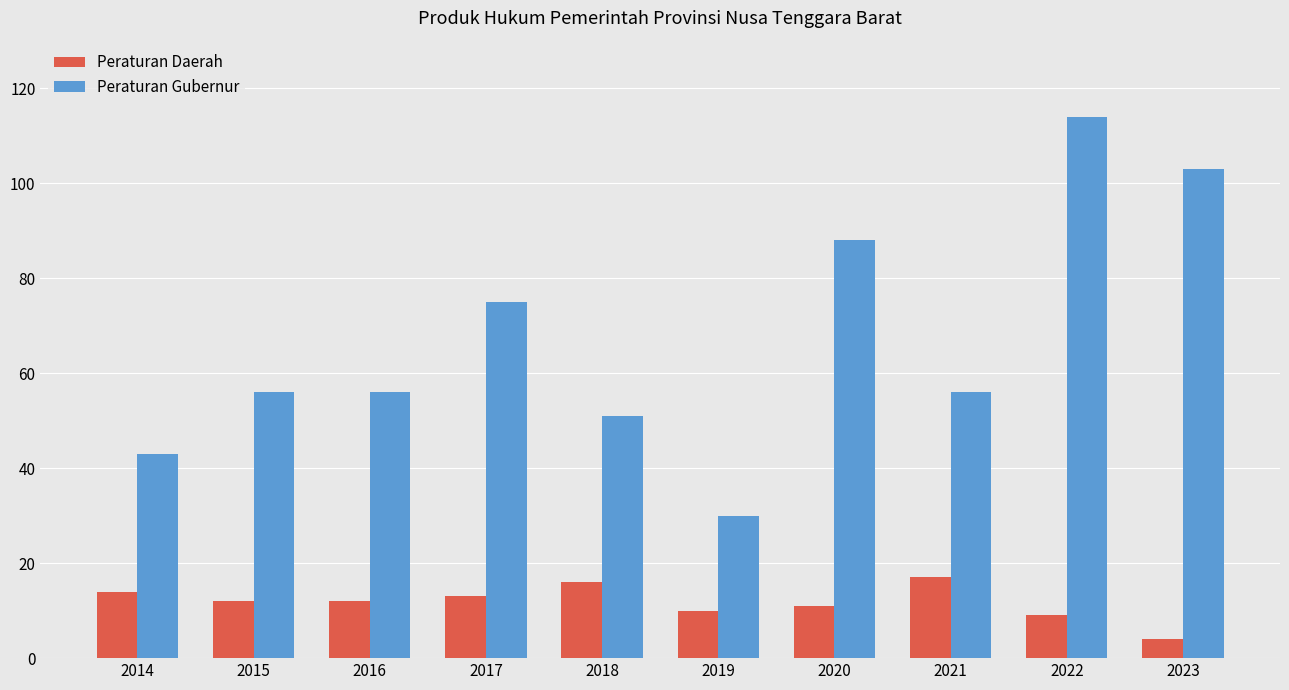

What is the maximum value for Peraturan Gubernur?

114